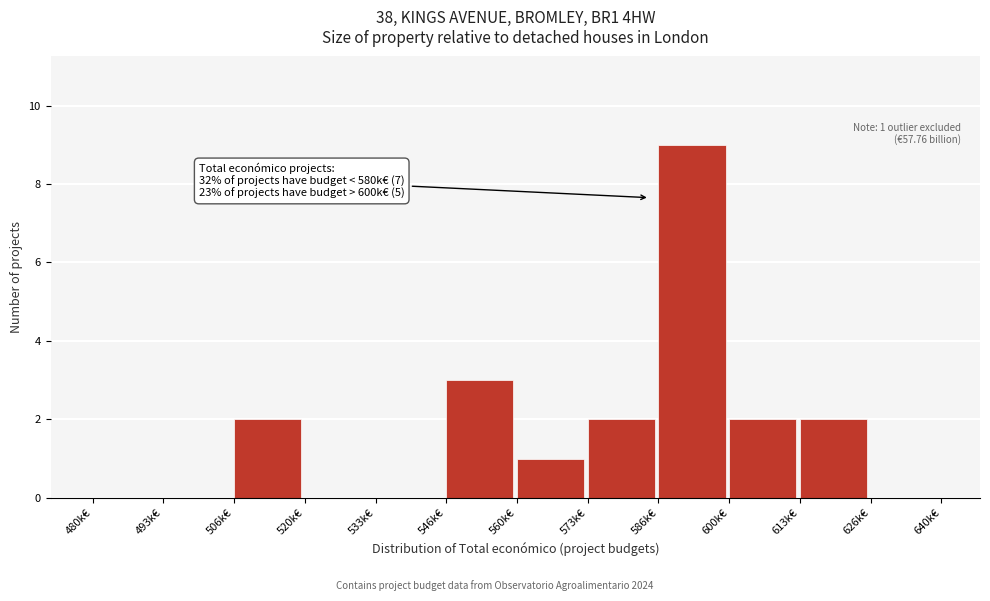

Reading left to right, extract all data points from this chart.

480k€=0	493k€=0	506k€=2	520k€=0	533k€=0	546k€=3	560k€=1	573k€=2	586k€=9	600k€=2	613k€=2	626k€=0